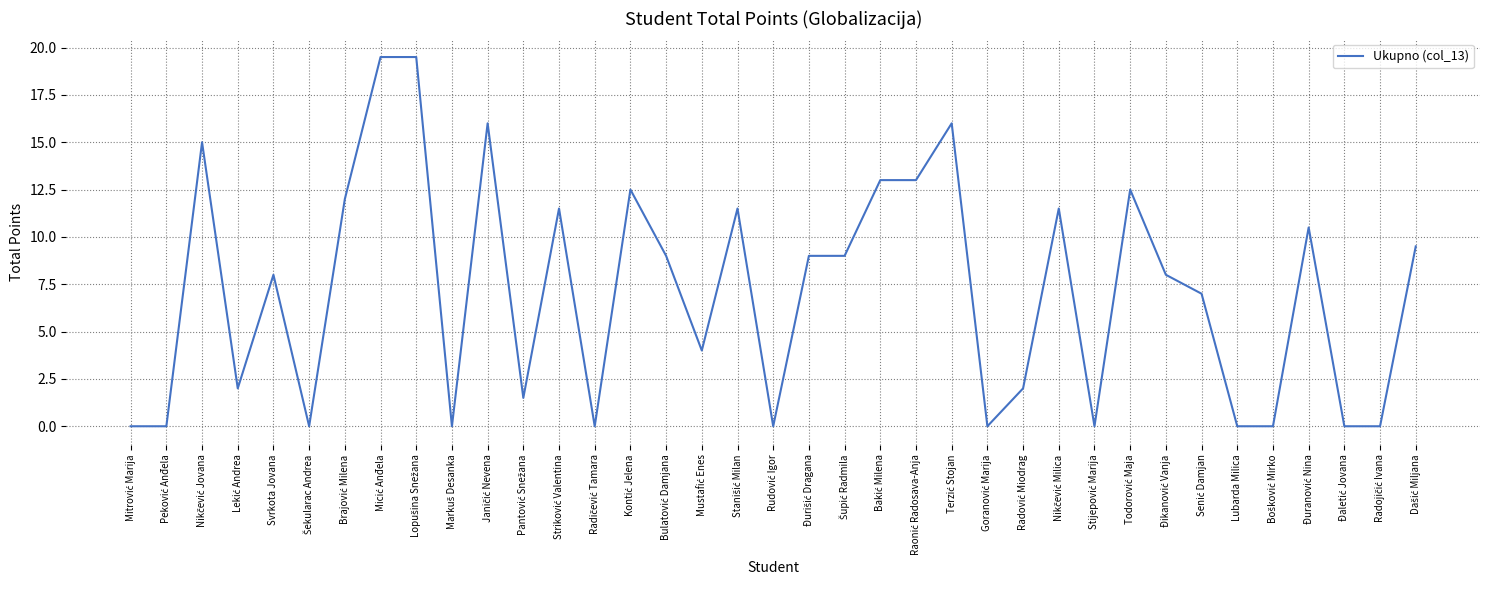

What is the maximum value shown in the chart?

19.5